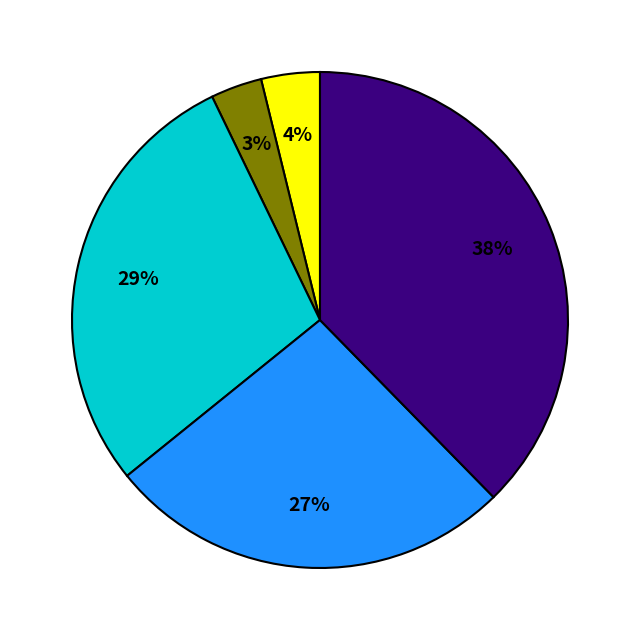

Does any single category account for the majority?

No